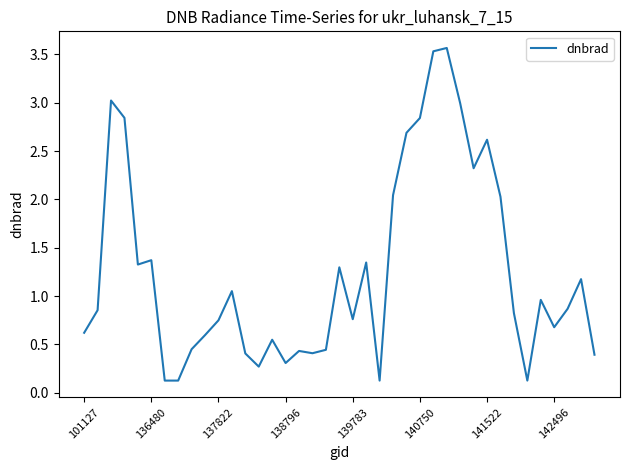

What is the difference between the second highest and second lowest values?

3.4